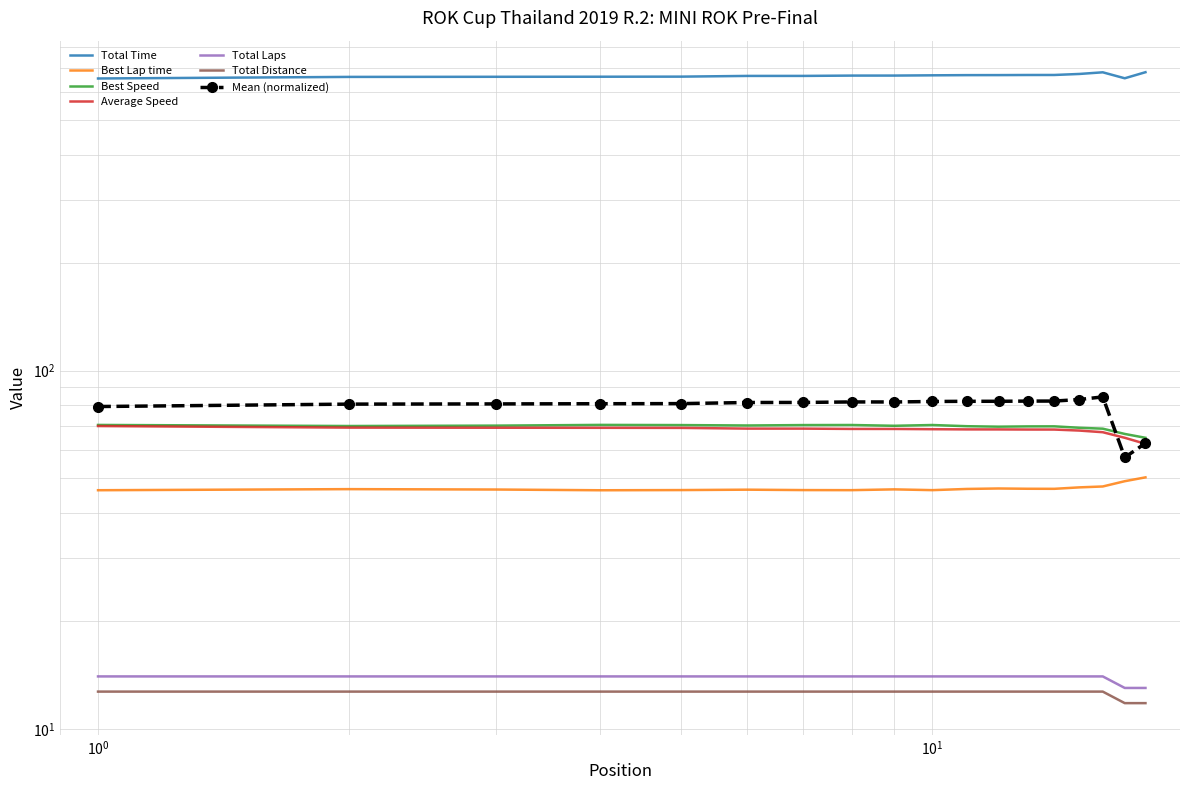

What is the sum of all Total Distance values?

226.8